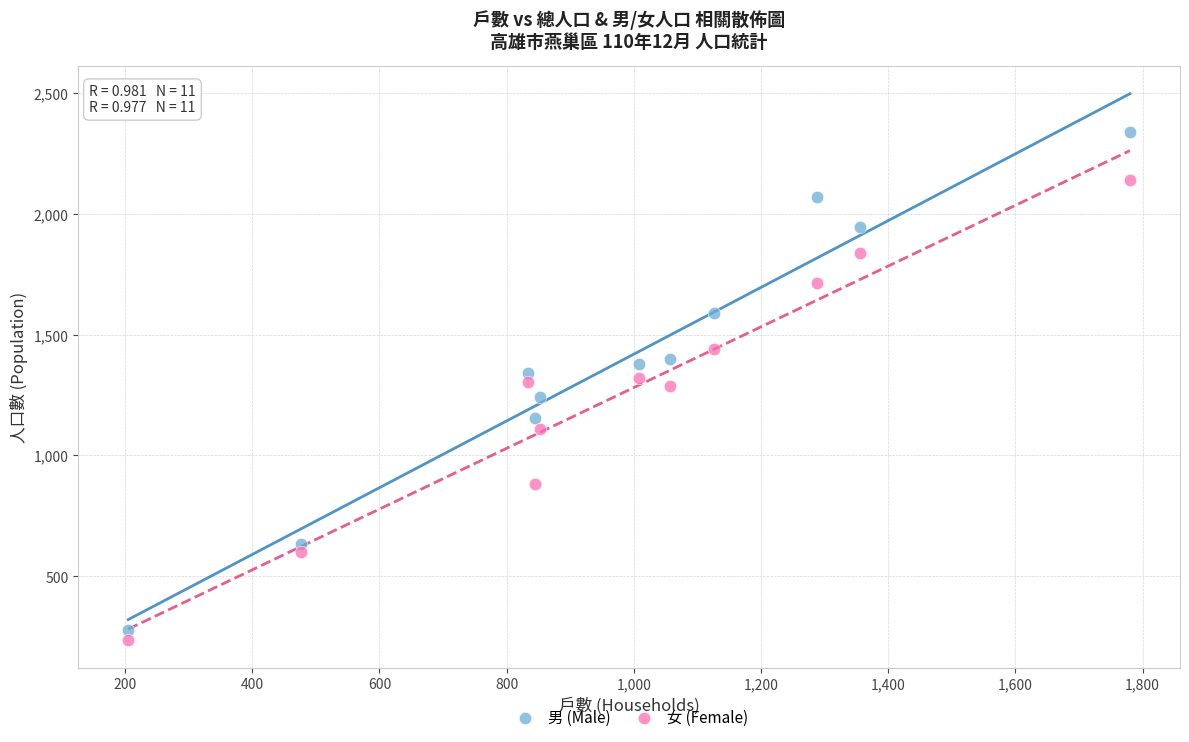

Which series contains the highest Y value?

男 (Male)